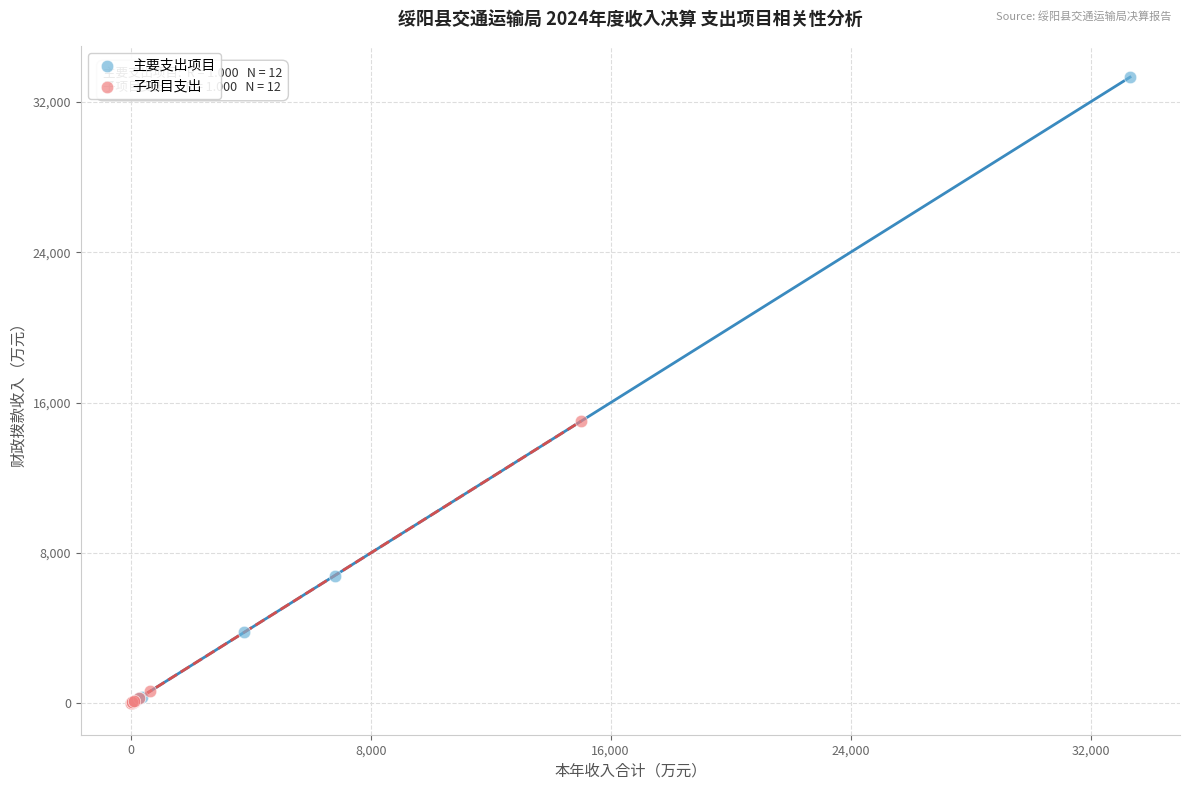

Which series contains the highest Y value?

主要支出项目